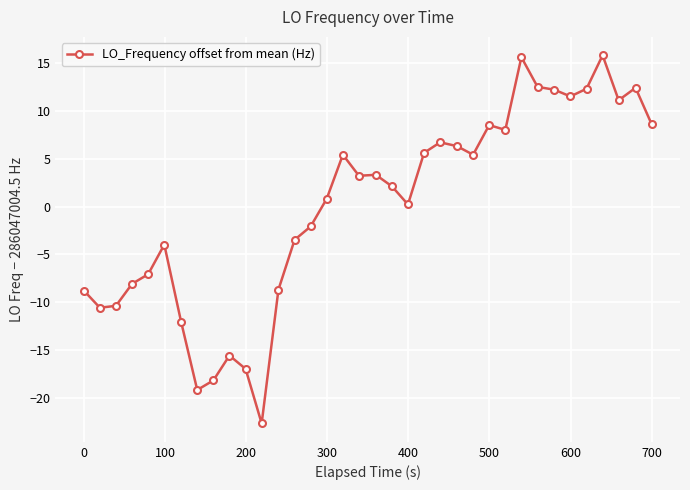

What is the value of the 20th point from the left?

2.1